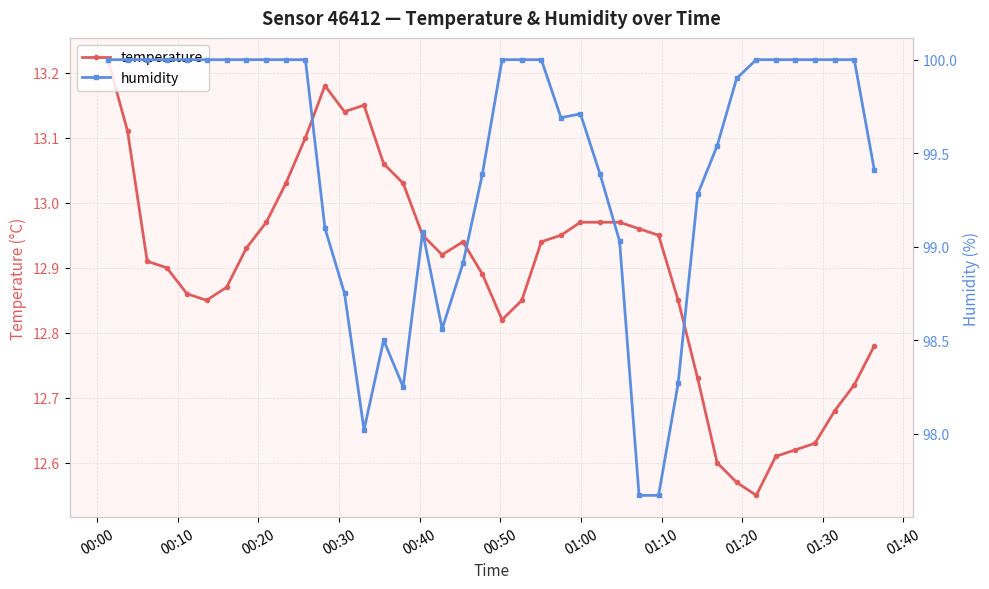

True or false: temperature has more than 2 points higher than both neighbors.

True